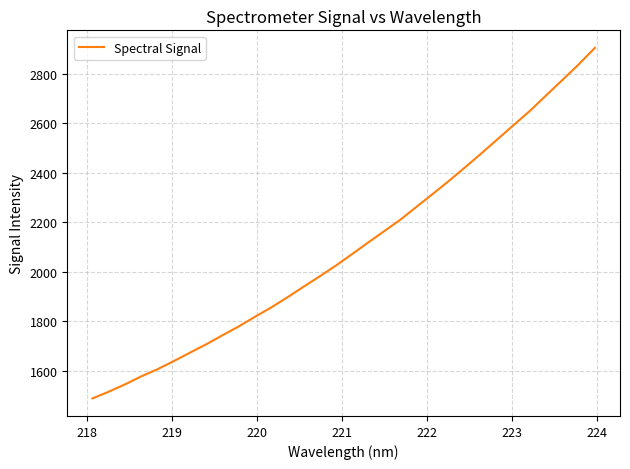

What is the maximum value shown in the chart?

2905.4